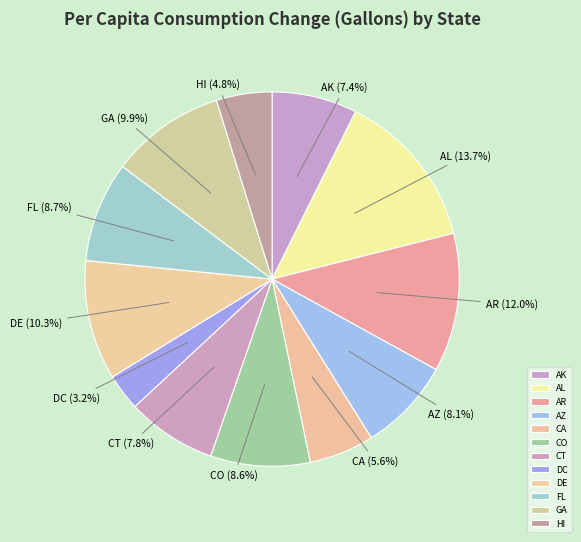

Between CT and CA, which is larger?

CT